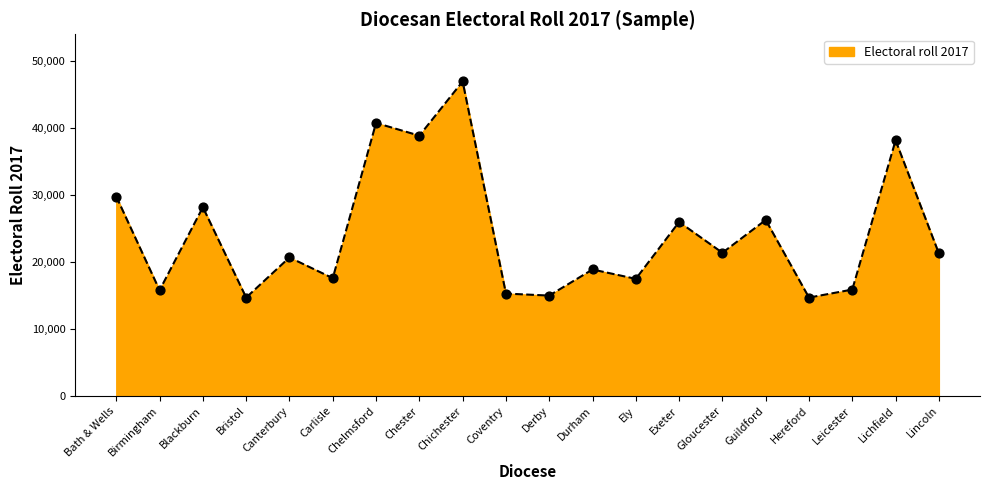

Between Birmingham and Blackburn, which is larger?

Blackburn